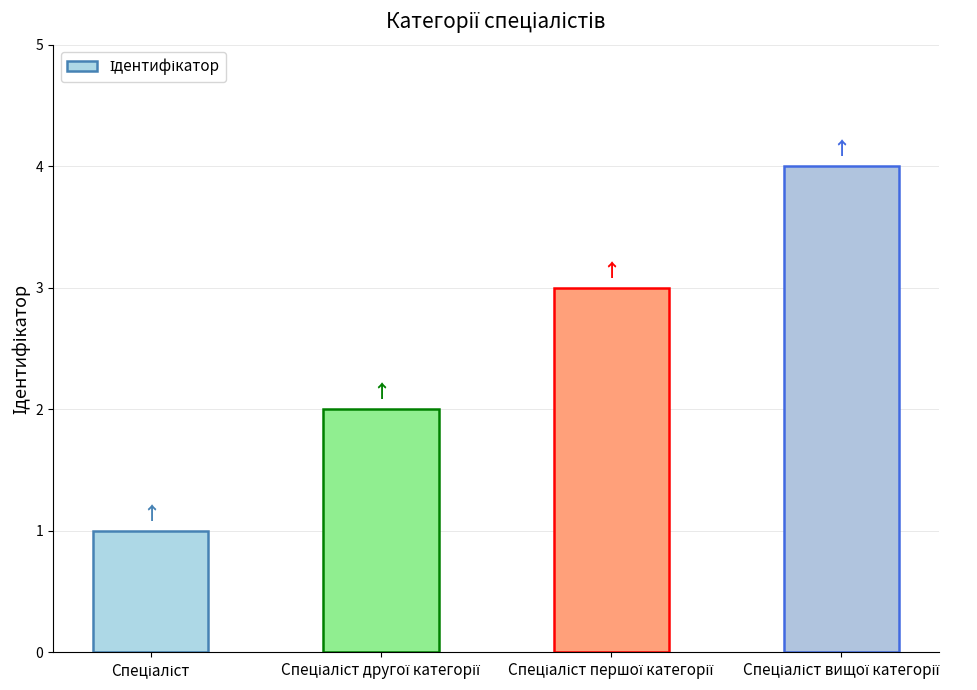

What is the sum of all values?

10